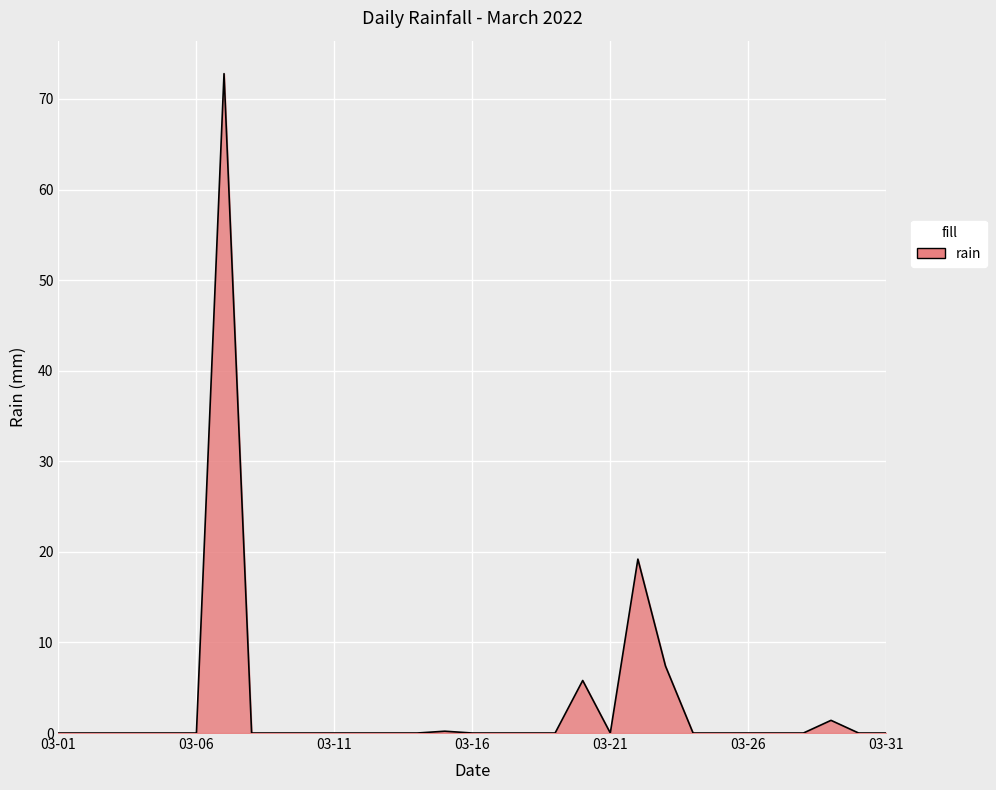

What is the difference between the maximum and minimum values?

72.8